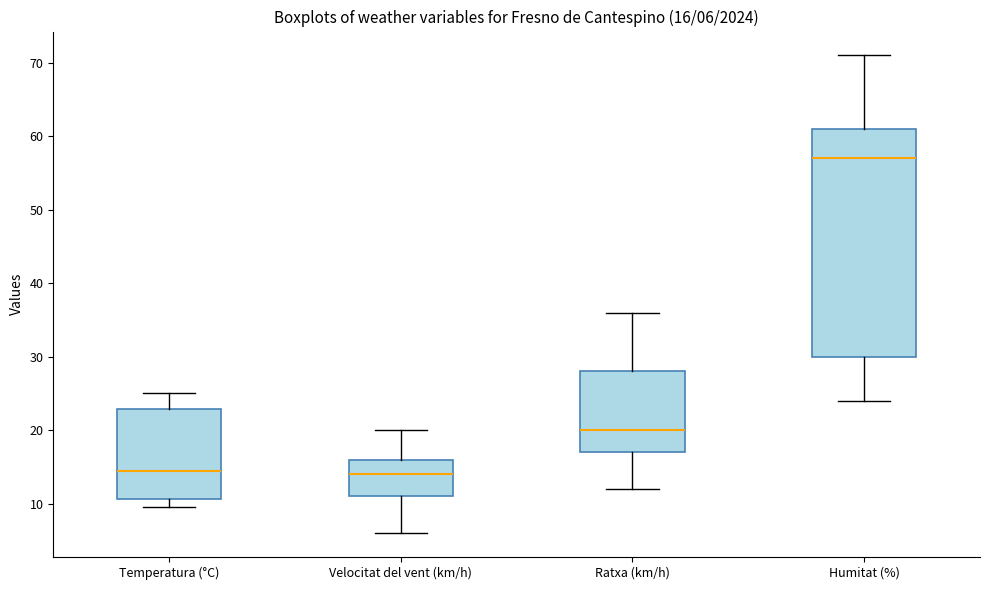

Comparing the boxes themselves (not the whiskers), which one is the tallest?

Humitat (%)